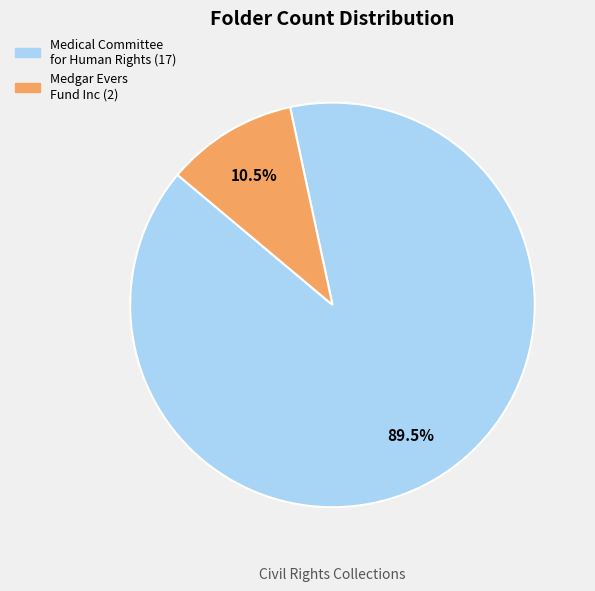

Is there a majority slice in this chart?

Yes